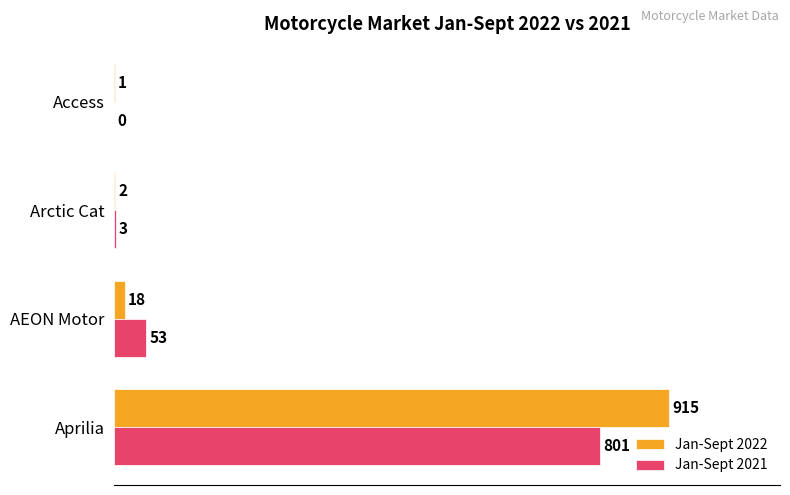

What is the total value across all series at AEON Motor?

71